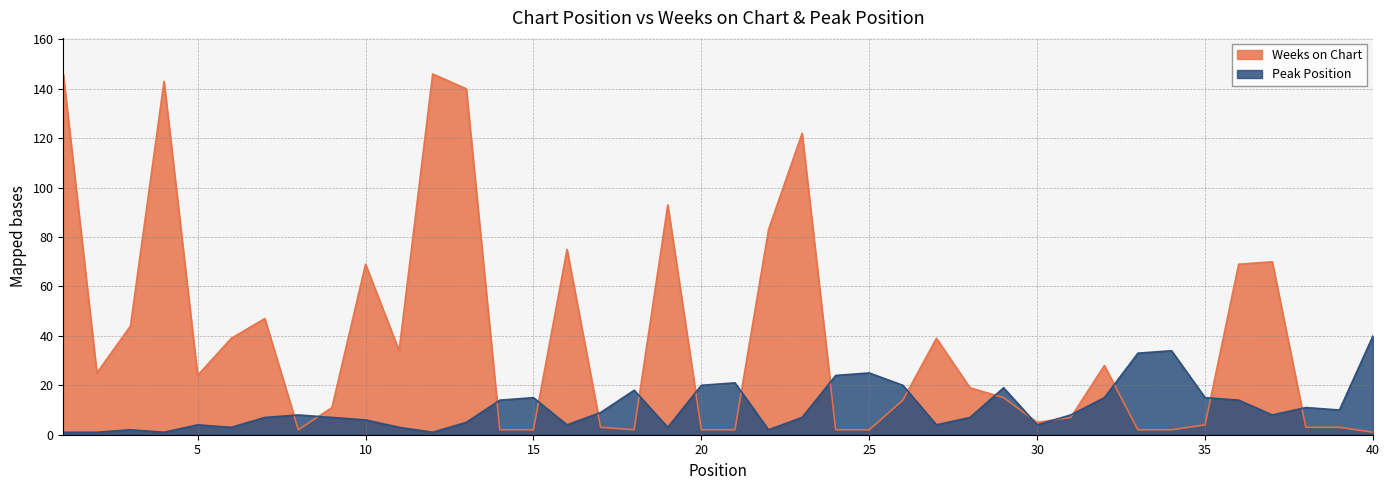

True or false: Peak Position and Weeks on Chart intersect in this chart.

True